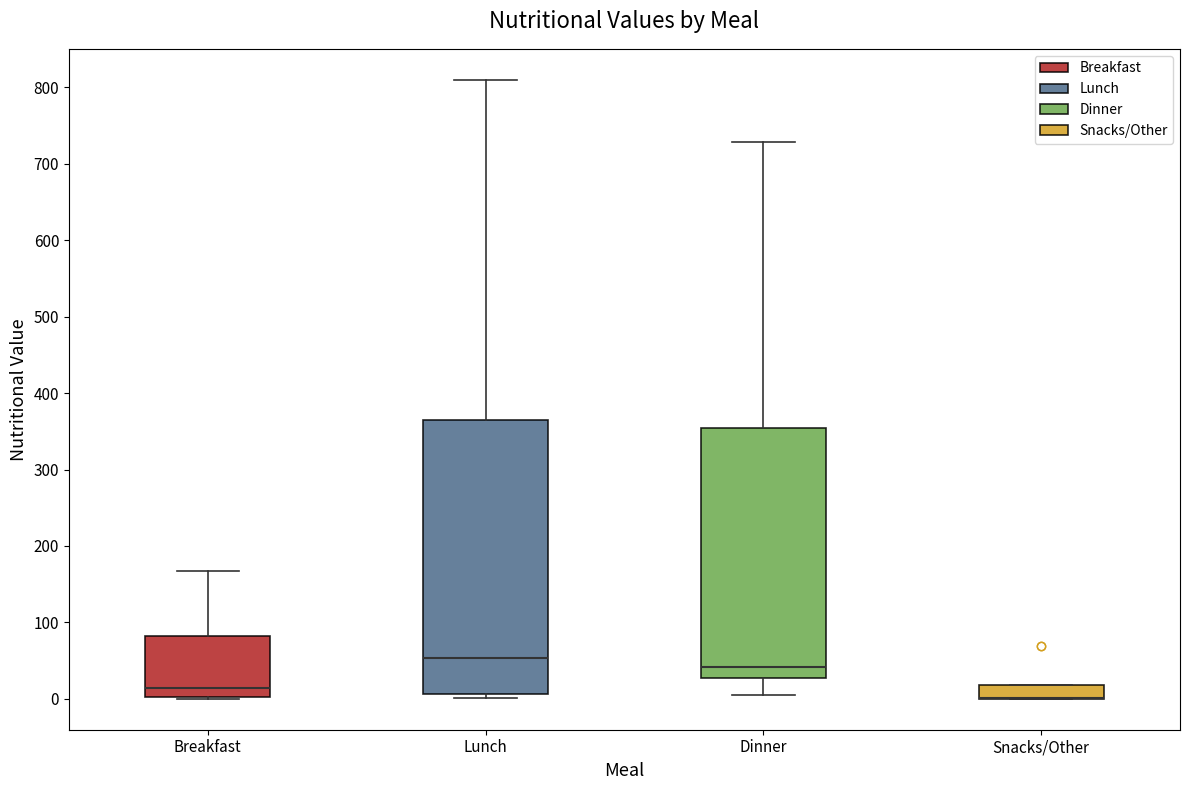

Reading left to right, read every box against the y-axis: the position of its median line, the range the box covers, and the ends of its whiskers. The values are not printed on the chart, so give them approximately, as read against the axis.

Breakfast: median 10, box 0 to 80, whiskers 0 to 170
Lunch: median 50, box 10 to 360, whiskers 0 to 810
Dinner: median 40, box 30 to 350, whiskers 0 to 730
Snacks/Other: median 0 (drawn on the box's lower edge), box 0 to 20, whiskers 0 to 20